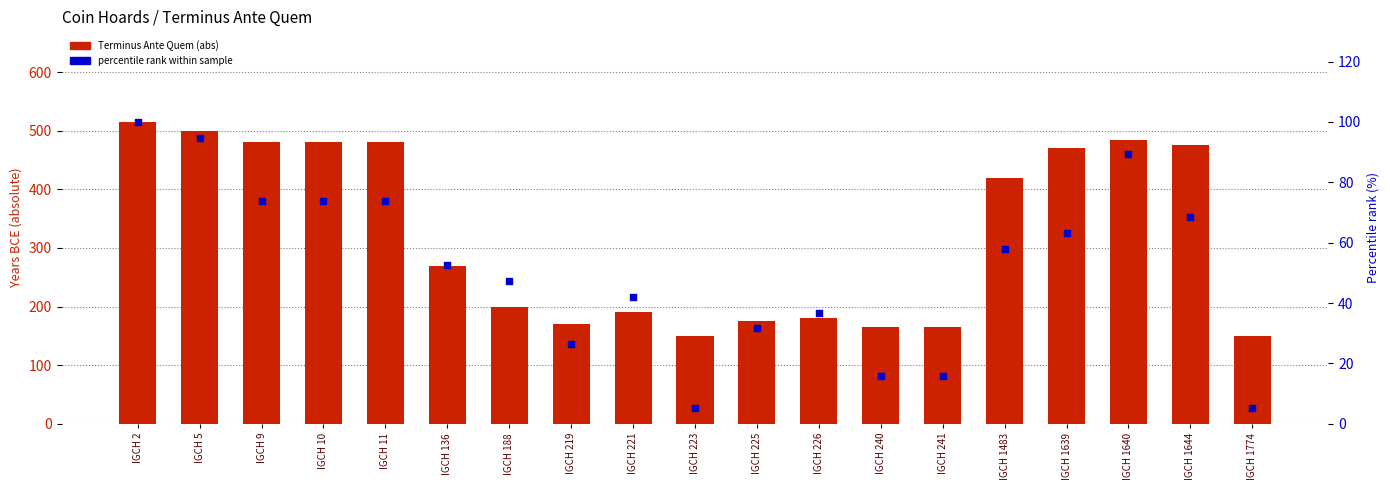

At which category is the sum across all series the highest?

IGCH 2